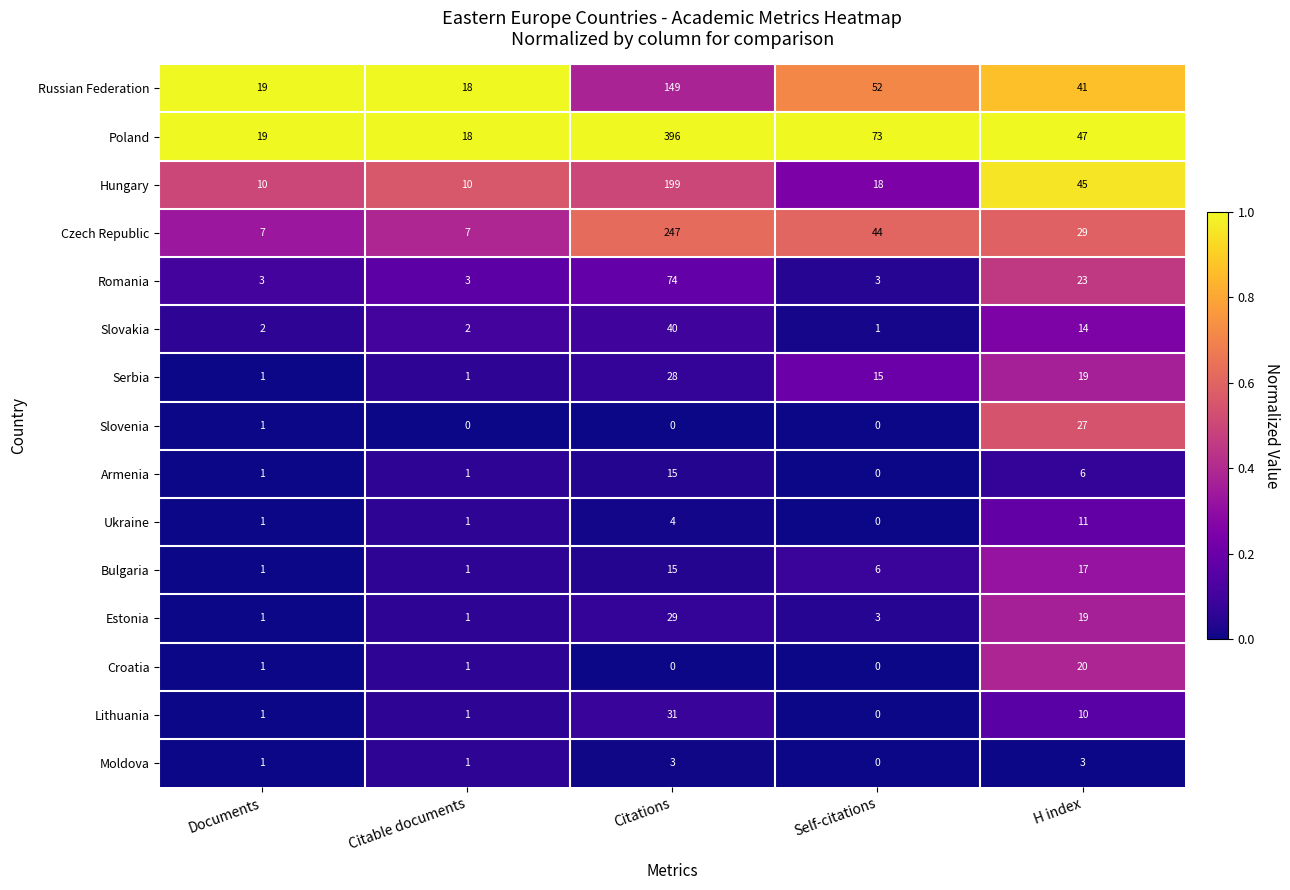

Count the number of data series in this chart.

15